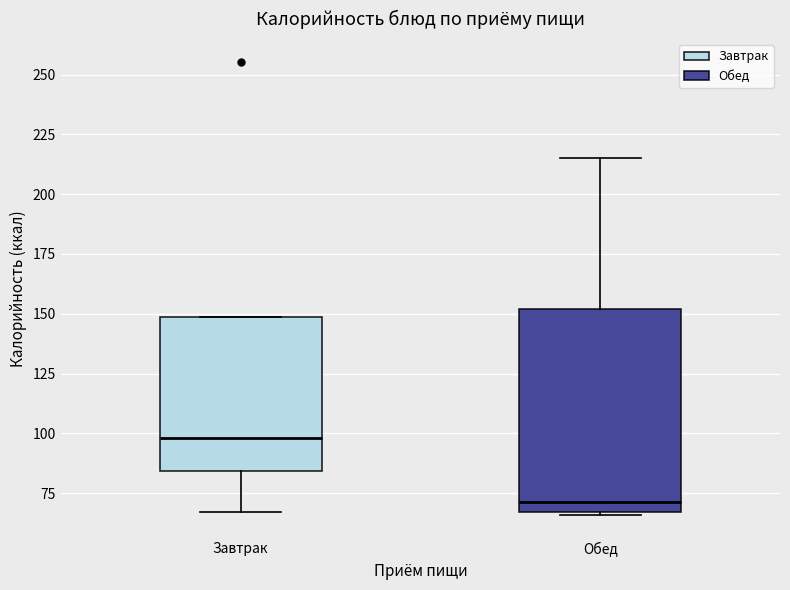

Comparing the boxes themselves (not the whiskers), which one is the tallest?

Обед